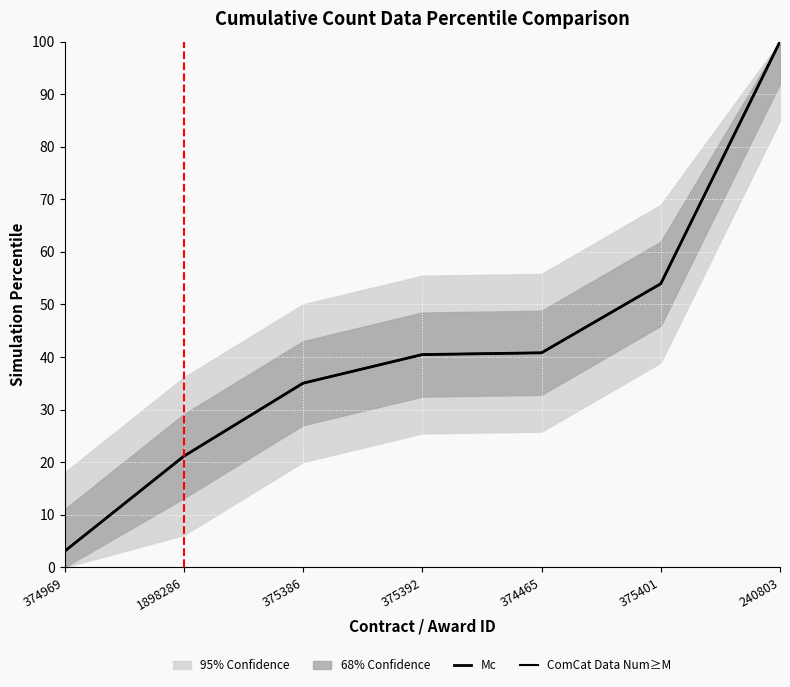

Between 375401 and 1898286, which is larger?

375401